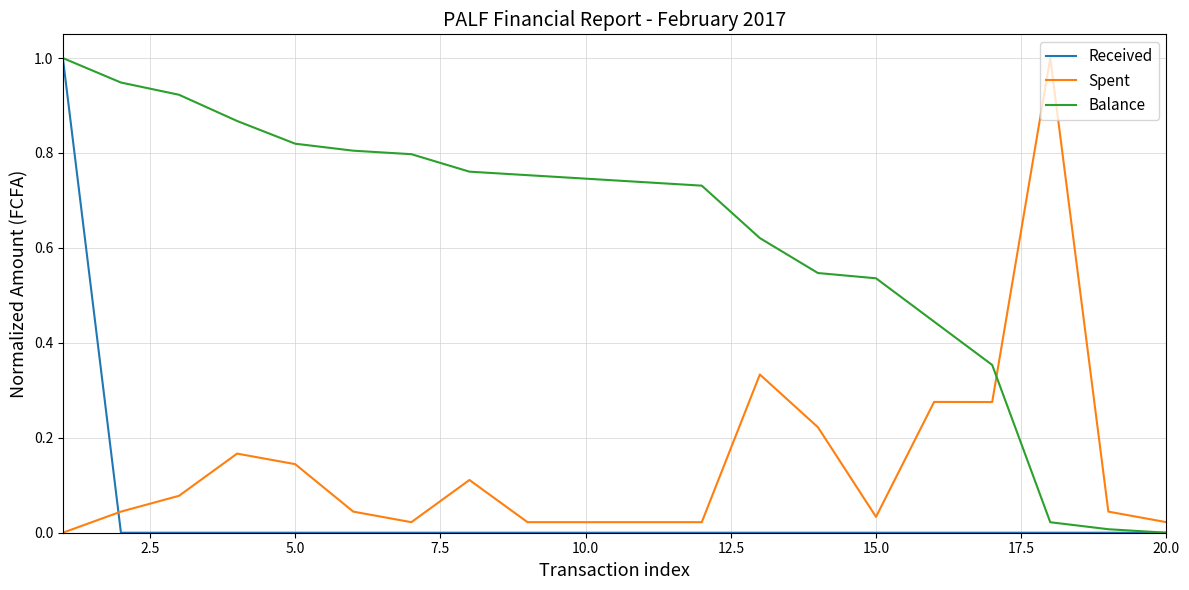

What is the maximum value shown in the chart?

1.0